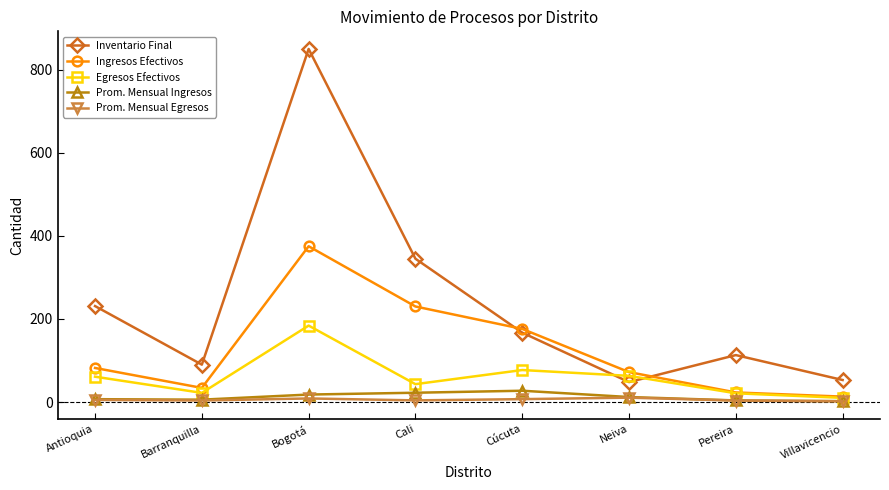

What is the label of the 4th point from the left?

Cali